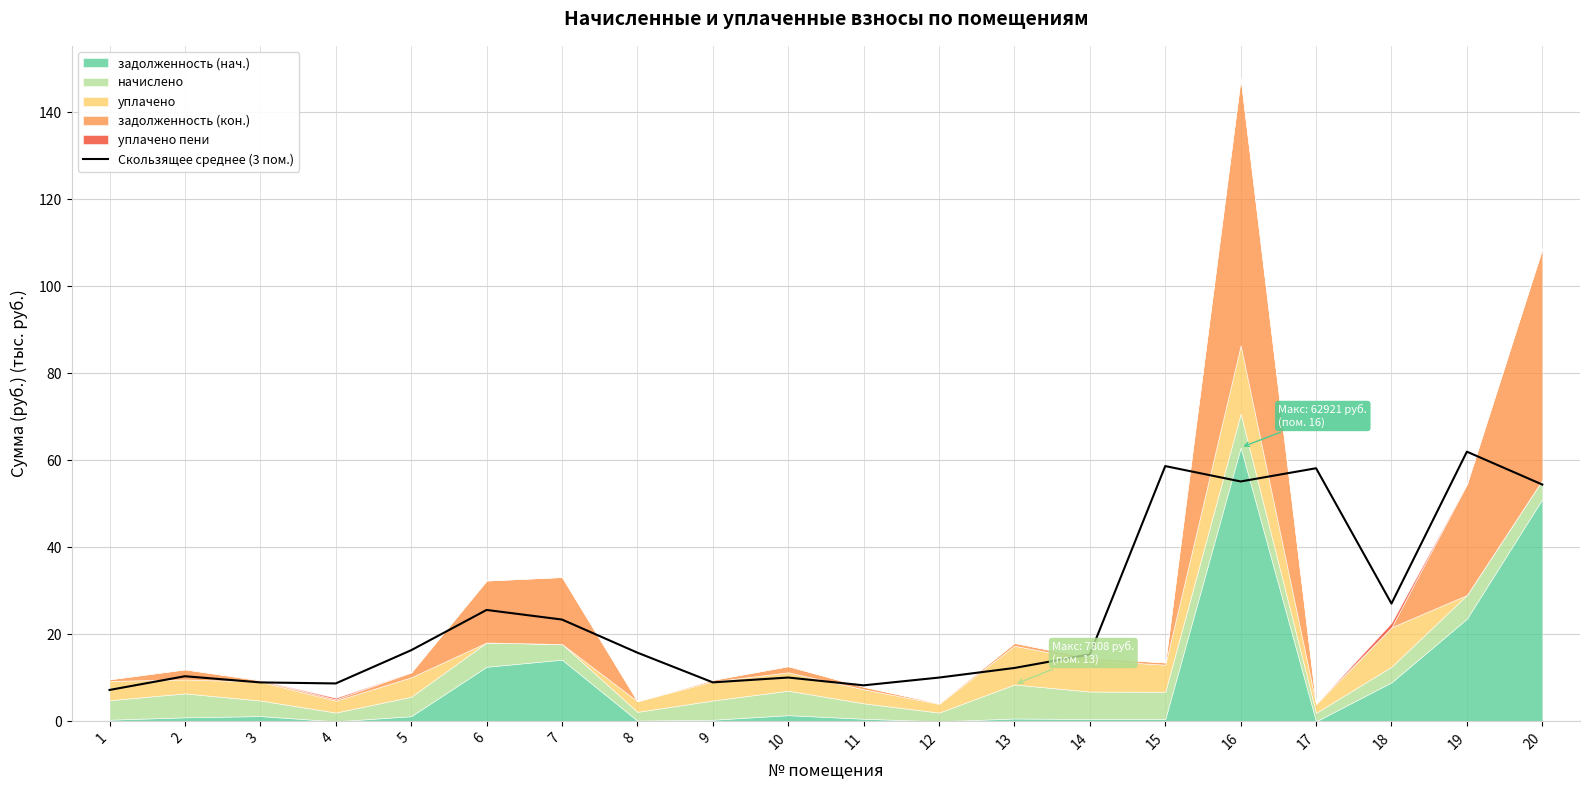

What is the difference between the maximum and minimum values?

54.8